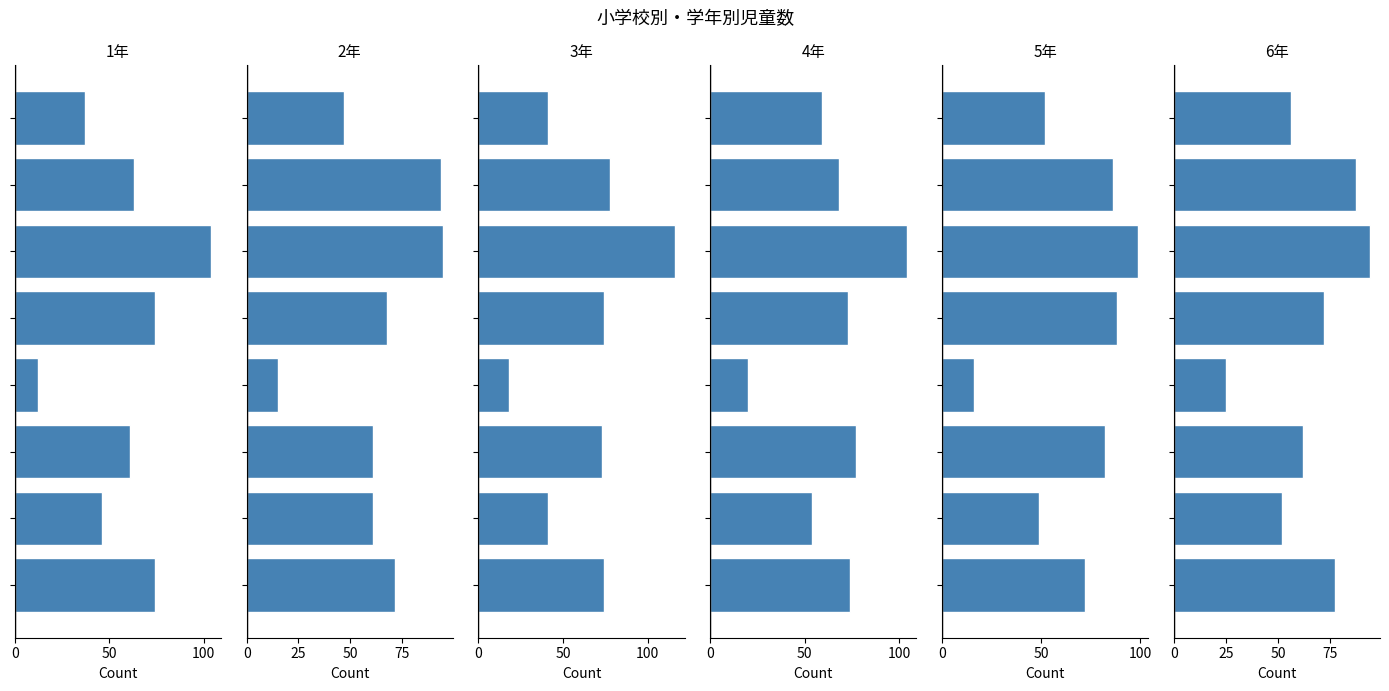

List the series in order of their peak value, lowest first.

6年, 2年, 5年, 1年, 4年, 3年